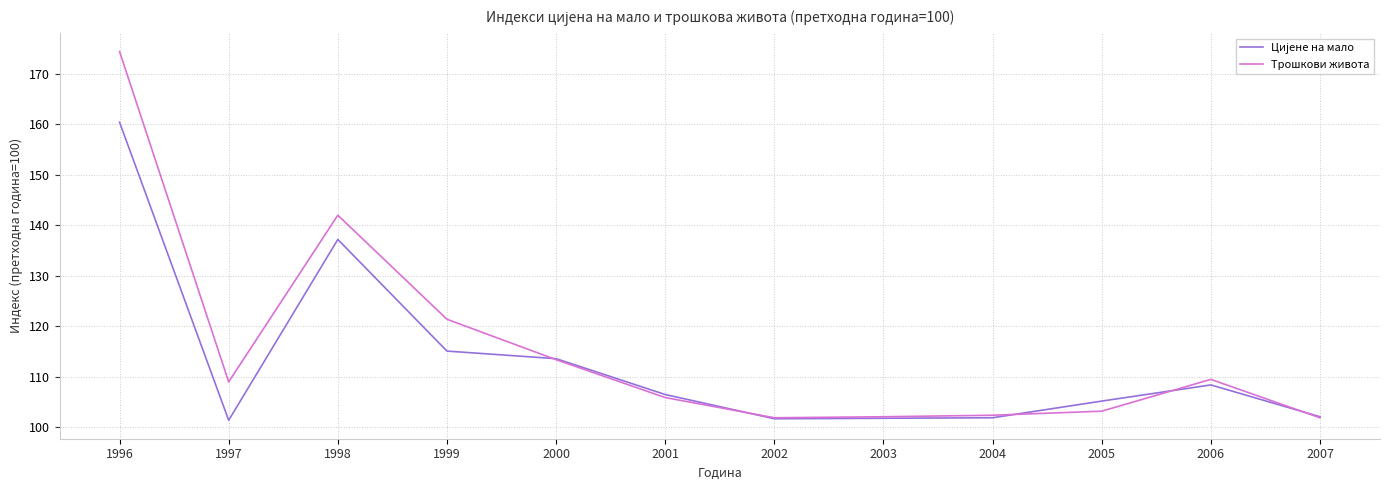

What value does the Трошкови живота series have at 1996?

174.4